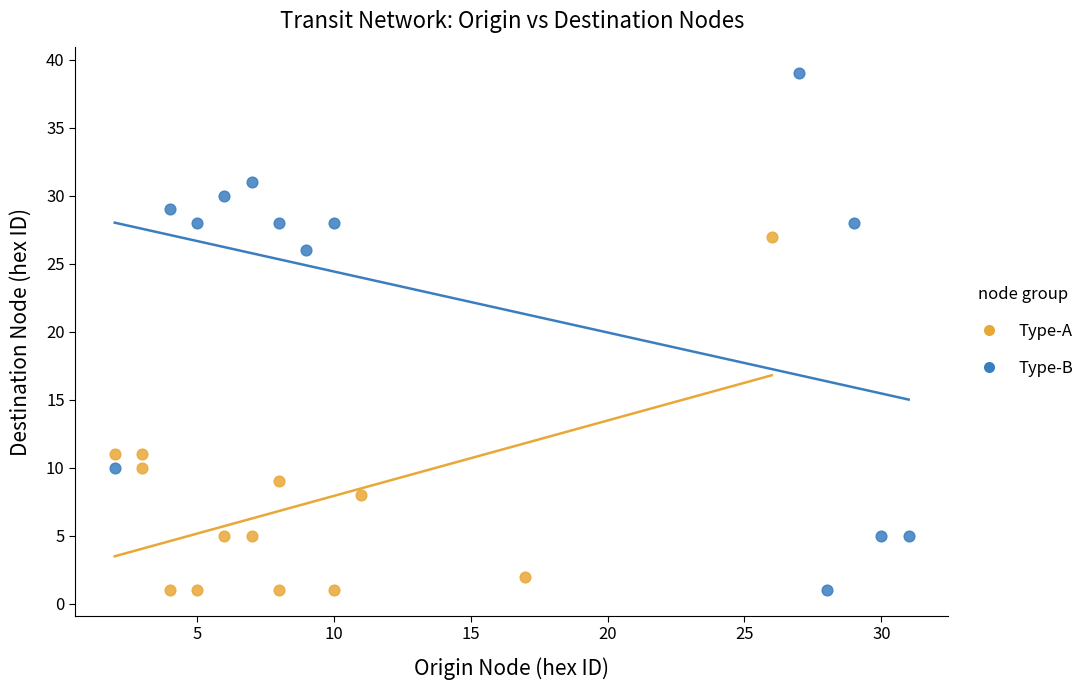

Which series has the largest Y range (max minus min)?

Type-B